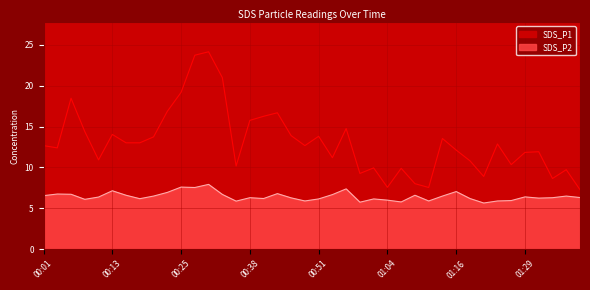

How many interior local peaks does the SDS_P1 series have?

12